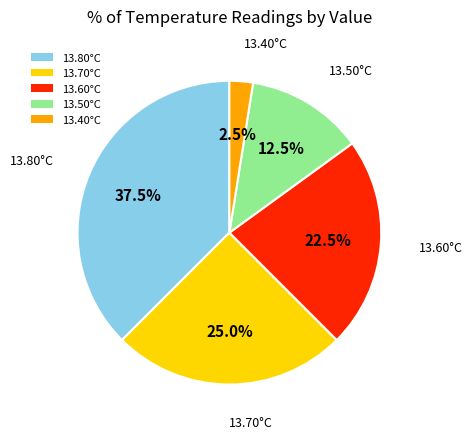

How many slices are in this pie chart?

5